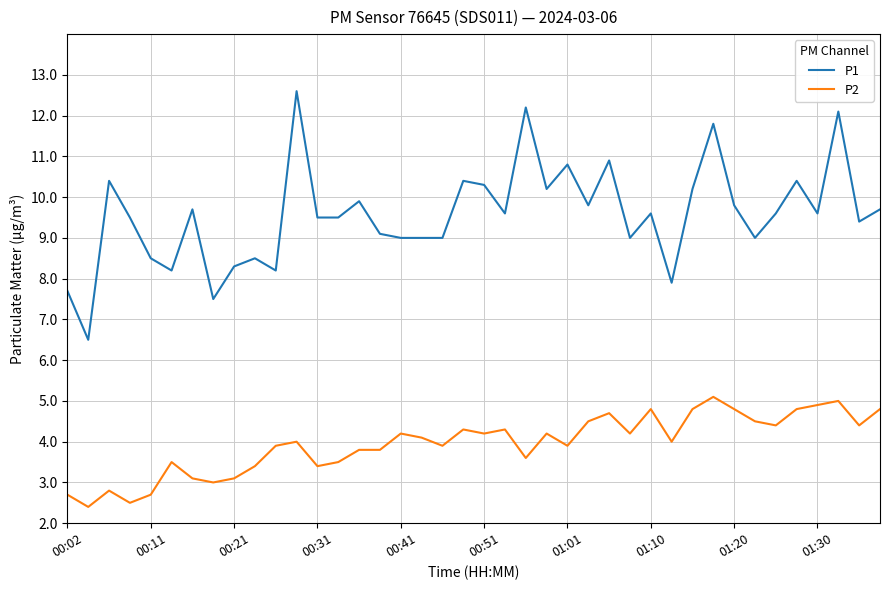

Rank the series by their average value, from lowest to highest.

P2, P1